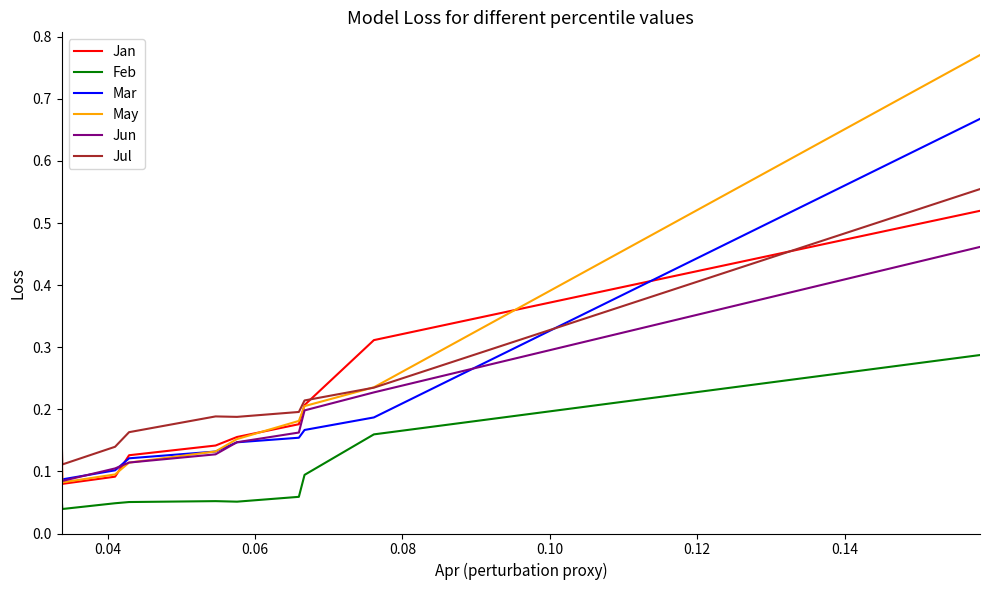

True or false: Feb and Jan cross at least once.

False